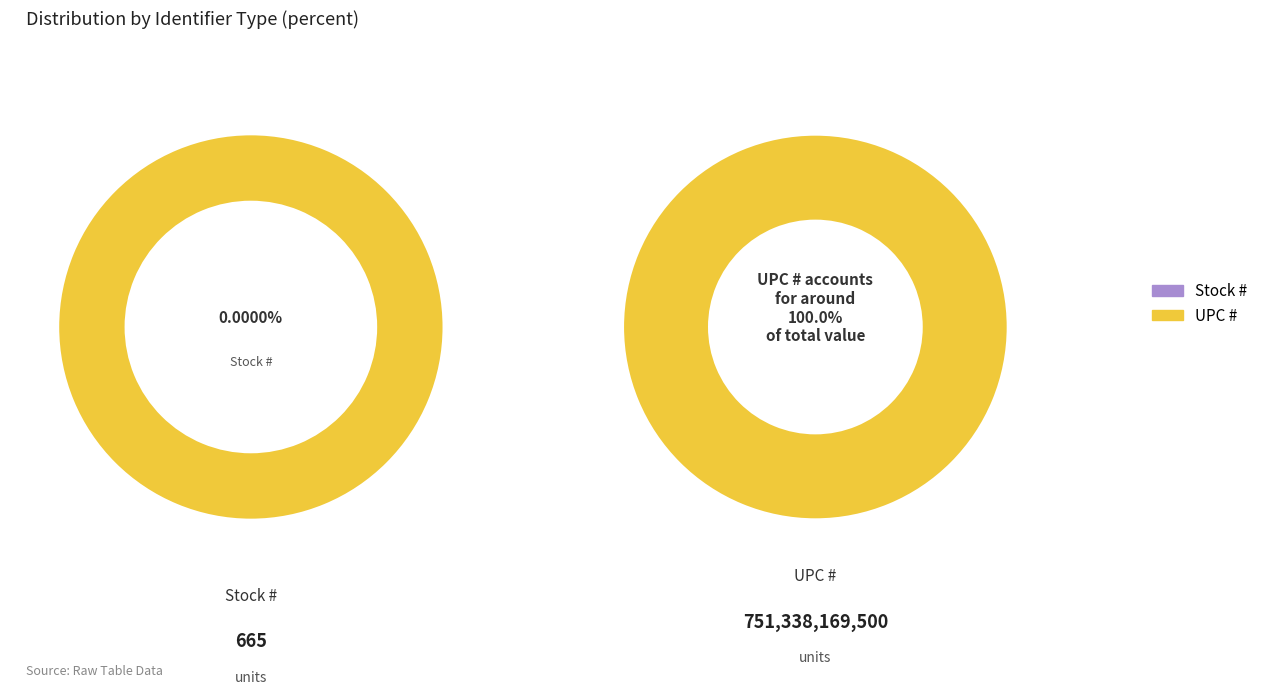

Between UPC # and Stock #, which is larger?

UPC #